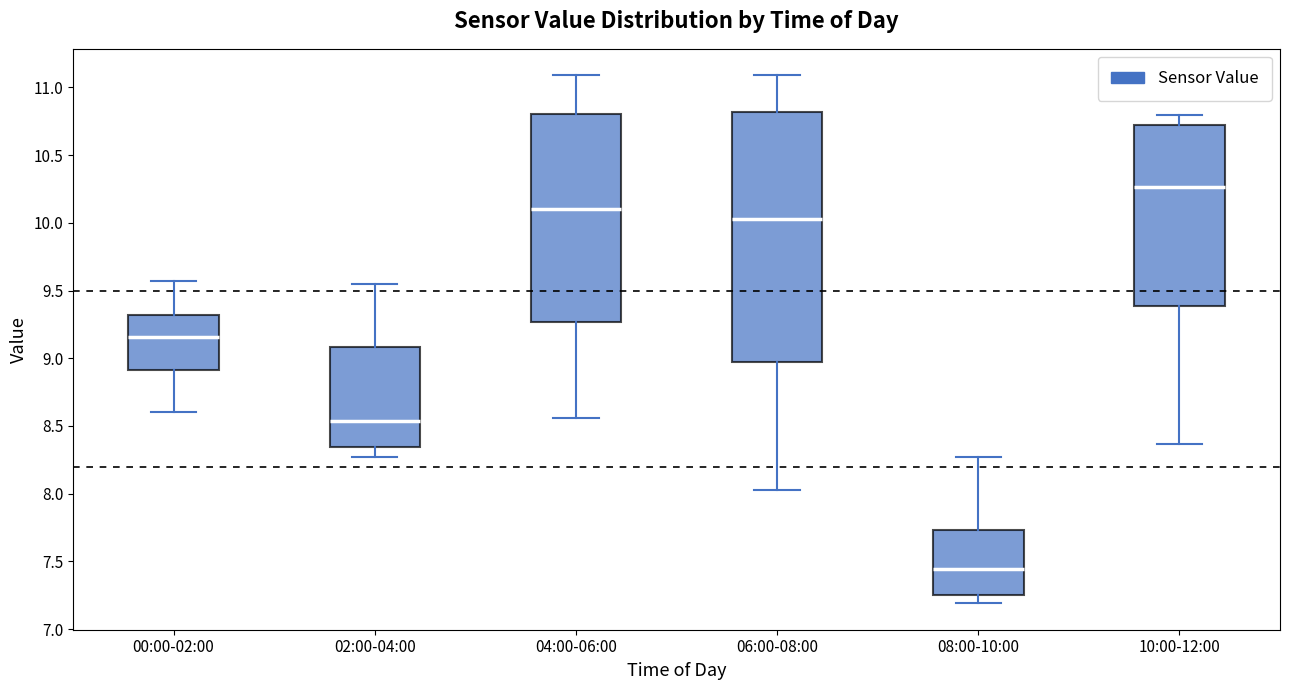

Where does the lower whisker of the box for 06:00-08:00 end on the y-axis? The values are not printed on the chart, so give them approximately, as read against the axis.

8.05